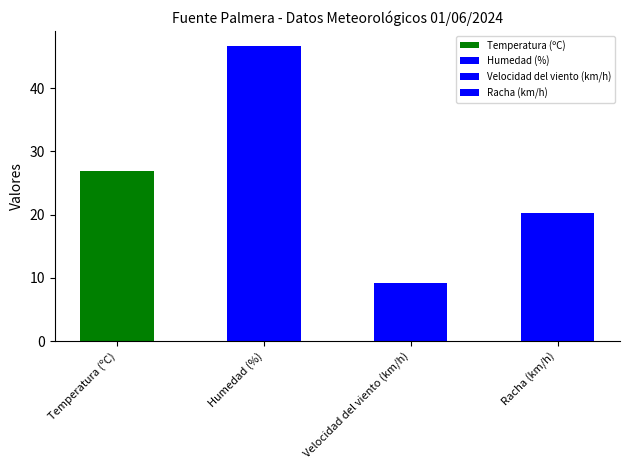

Rank the categories by value from highest to lowest.

Humedad (%), Temperatura (ºC), Racha (km/h), Velocidad del viento (km/h)